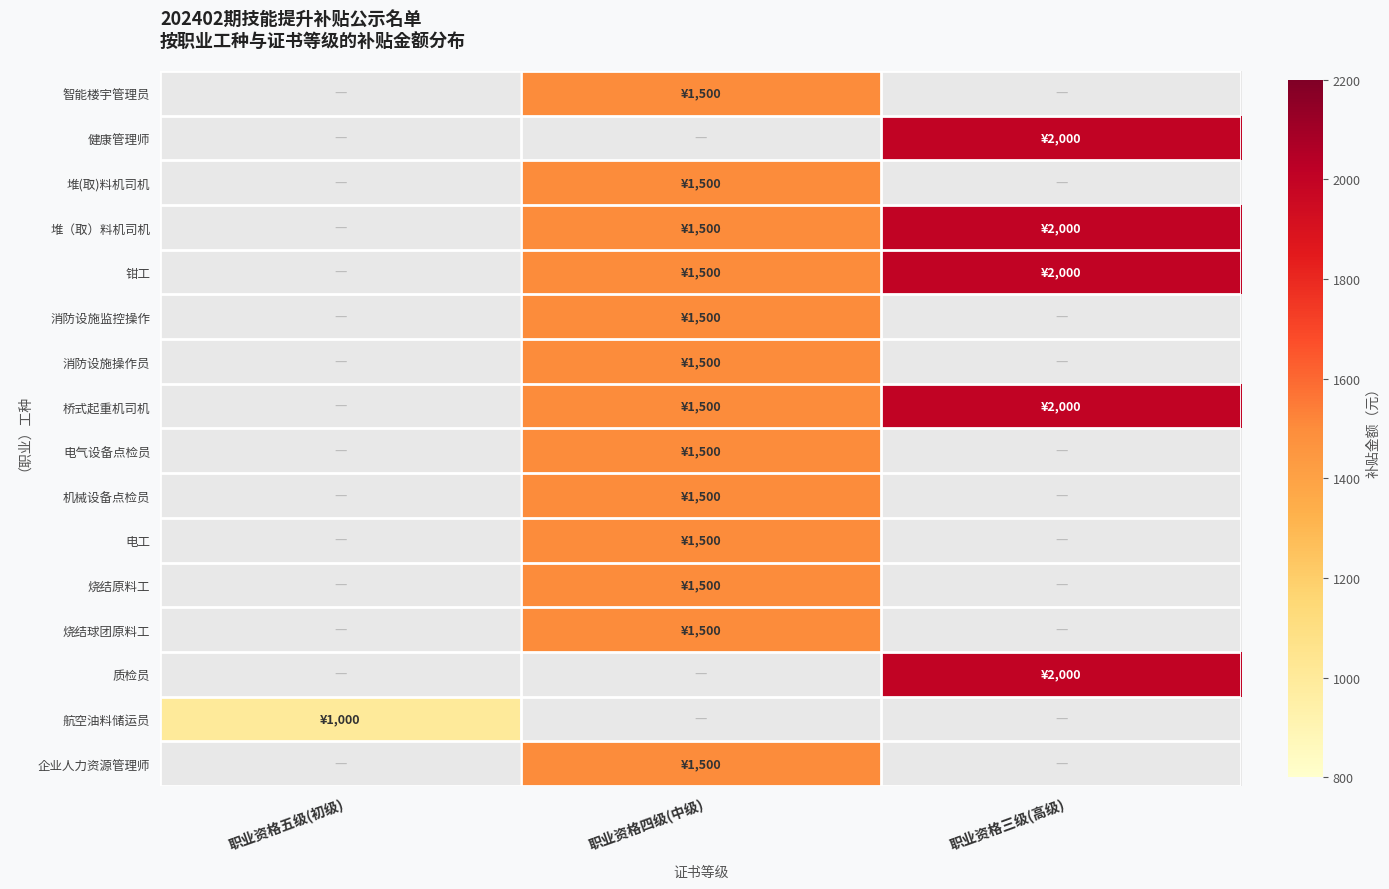

At which category does the chart reach its minimum across all series?

职业资格五级(初级)